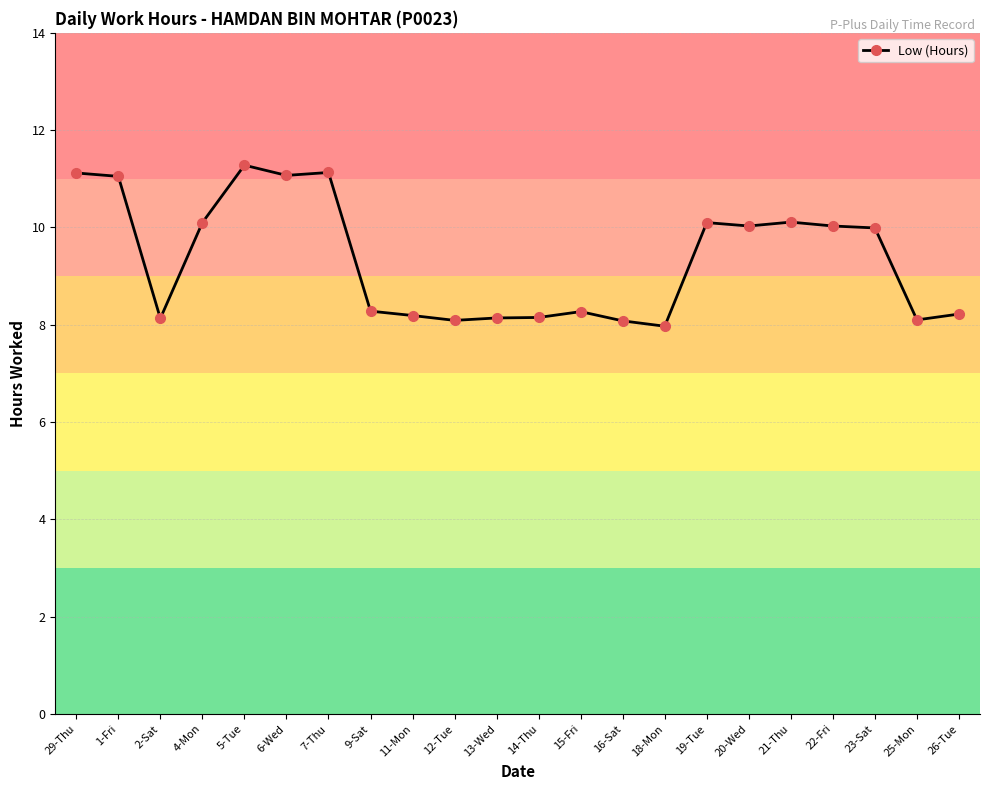

What is the label of the 14th point from the right?

11-Mon